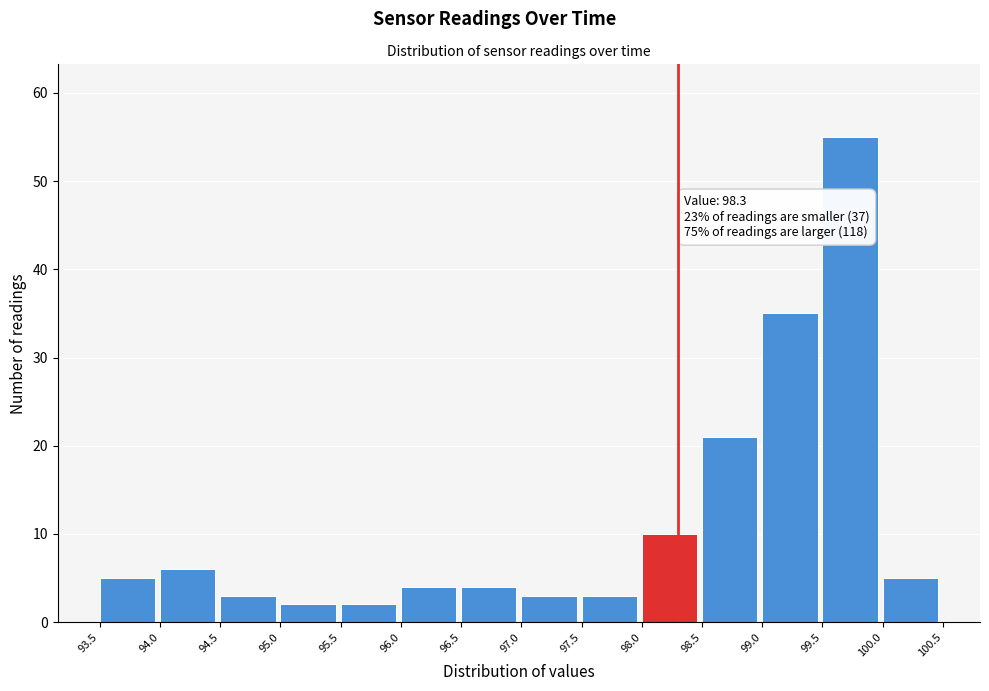

Over which range of the x-axis is the bar tallest?

99.5 to 100.0